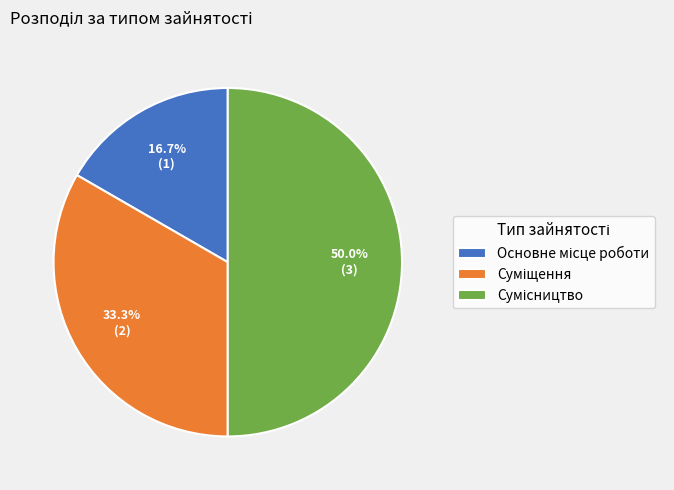

Count the number of slices in the pie.

3